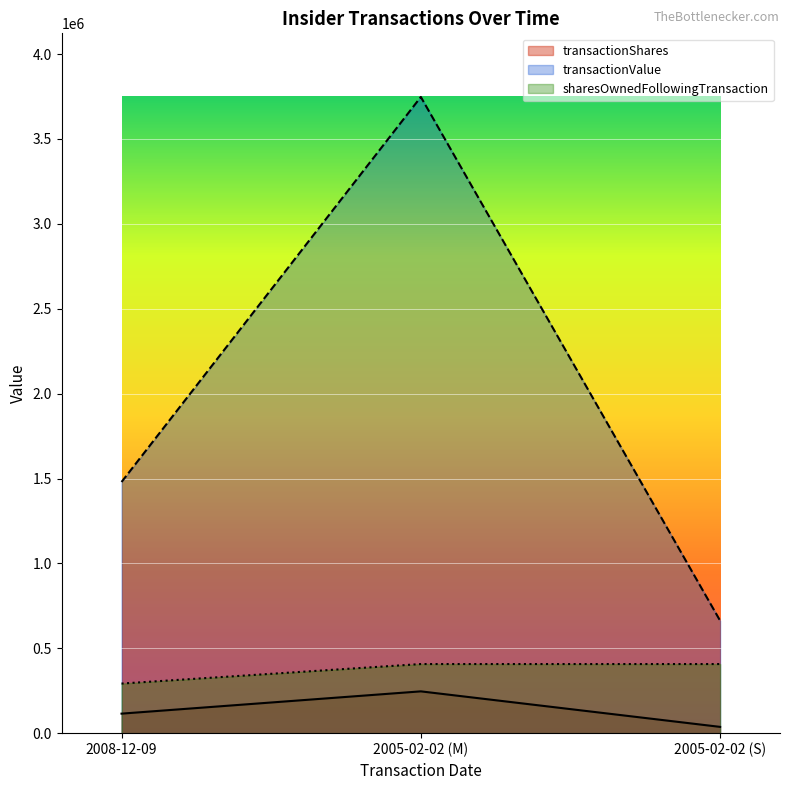

At which label is transactionShares closest to 141601?

2008-12-09